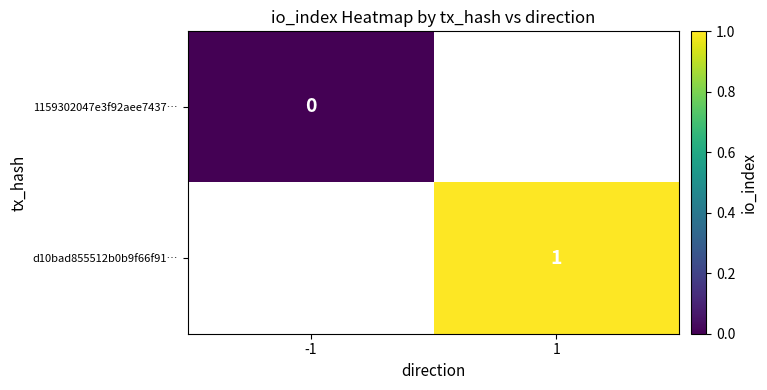

True or false: d10bad855512b0b9f66f91… has a value of 0.2 at 1.

False